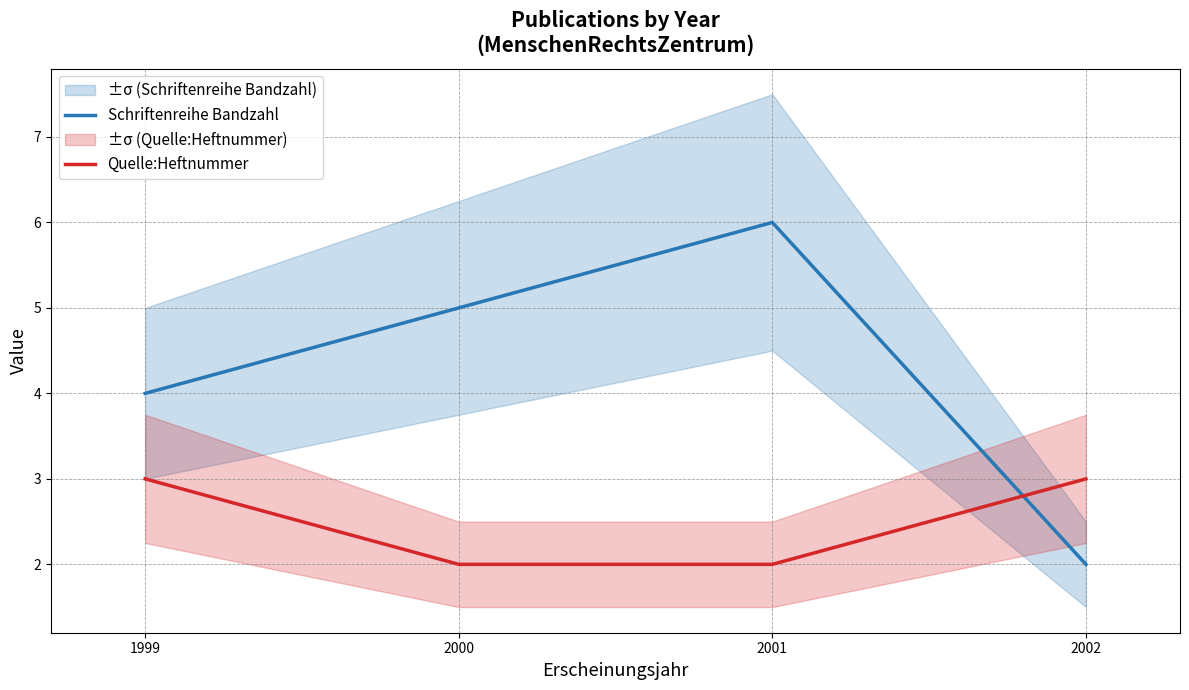

The Quelle:Heftnummer series shows 3 at 2001. True or false?

False